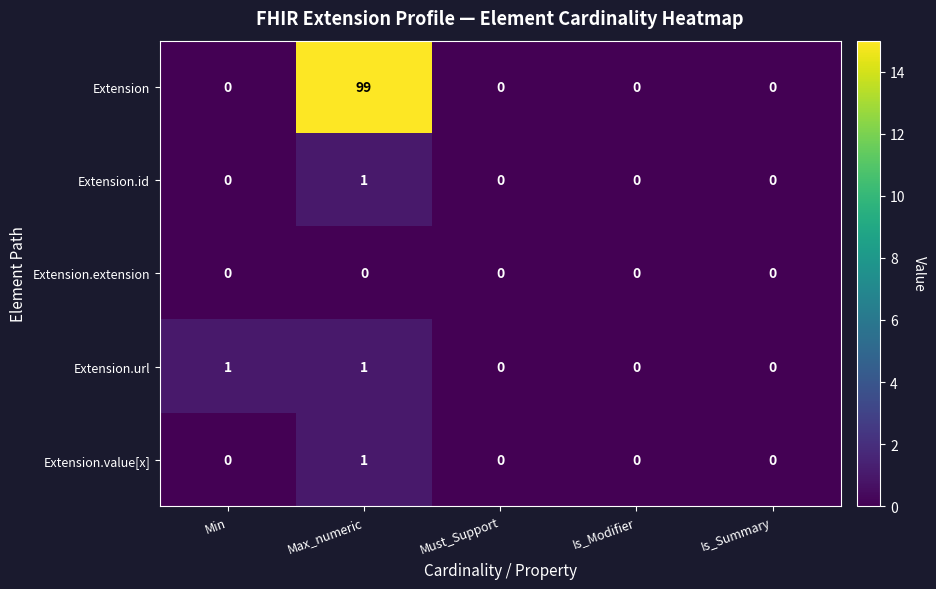

Reading left to right, what are all the values shown in this chart?

Extension: Min=0	Max_numeric=99	Must_Support=0	Is_Modifier=0	Is_Summary=0
Extension.id: Min=0	Max_numeric=1	Must_Support=0	Is_Modifier=0	Is_Summary=0
Extension.extension: Min=0	Max_numeric=0	Must_Support=0	Is_Modifier=0	Is_Summary=0
Extension.url: Min=1	Max_numeric=1	Must_Support=0	Is_Modifier=0	Is_Summary=0
Extension.value[x]: Min=0	Max_numeric=1	Must_Support=0	Is_Modifier=0	Is_Summary=0